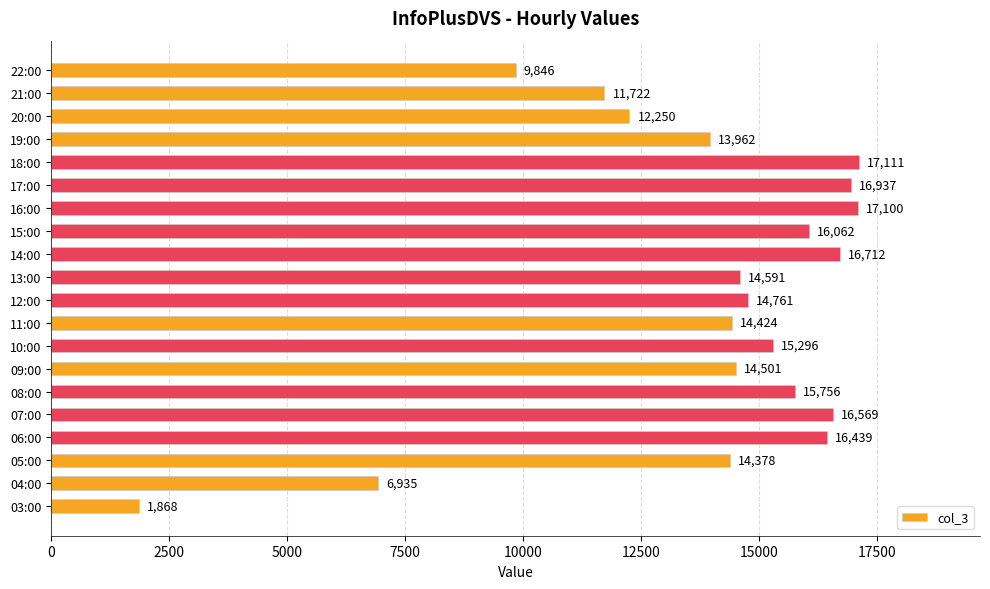

What is the ratio of the value at 05:00 to the value at 12:00?

1.0